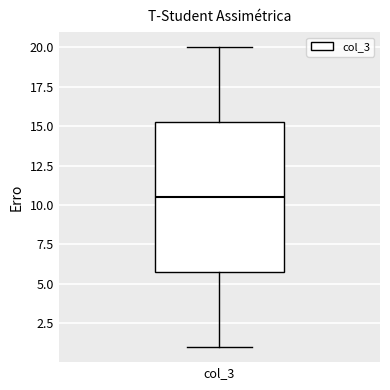

Transcribe this box plot: give where the median line is, the range the box spans, and where the two whiskers end, as read against the y-axis. The values are not printed on the chart, so give them approximately, as read against the axis.

median 10.5, box 6.0 to 15.5, whiskers 1.0 to 20.0